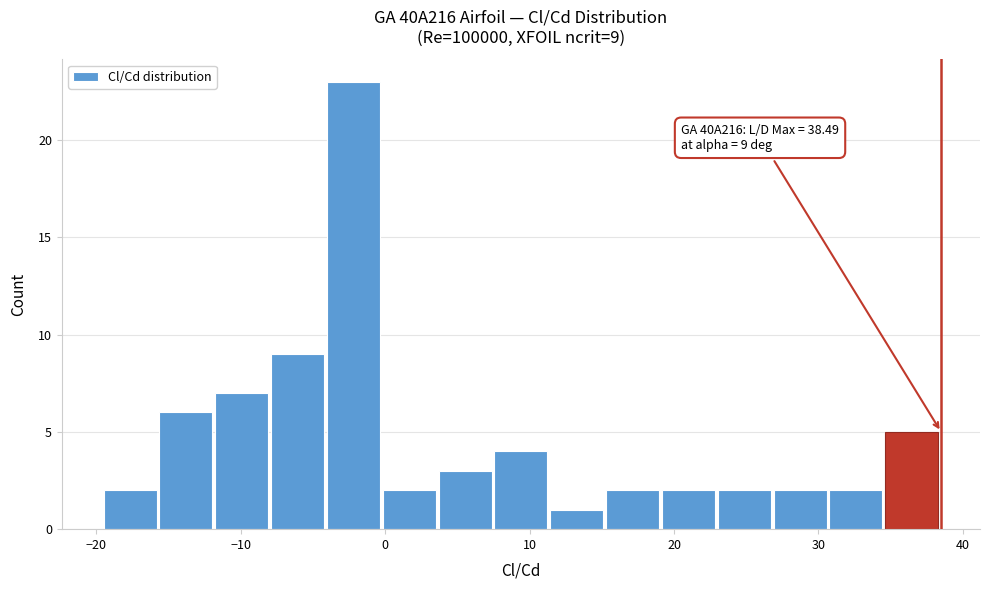

Read against the x-axis, roughly where is the centre of the tallest bar?

-2